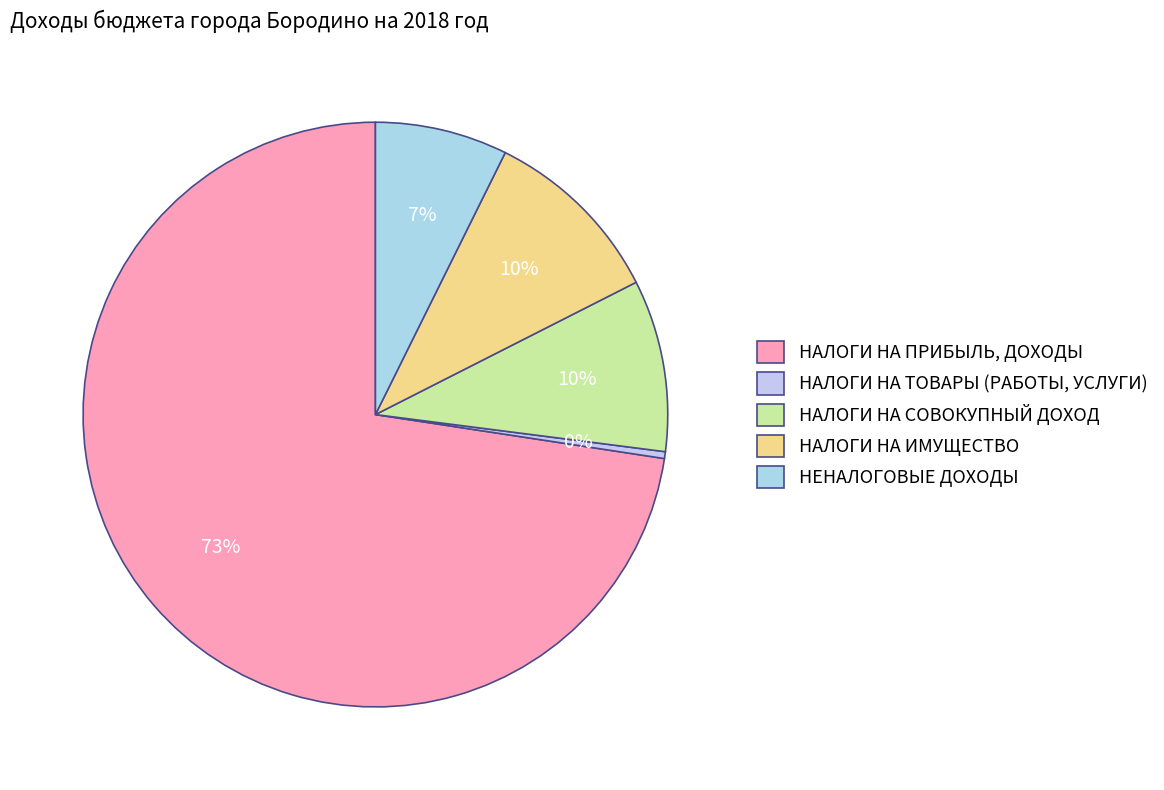

How many slices are in this pie chart?

5